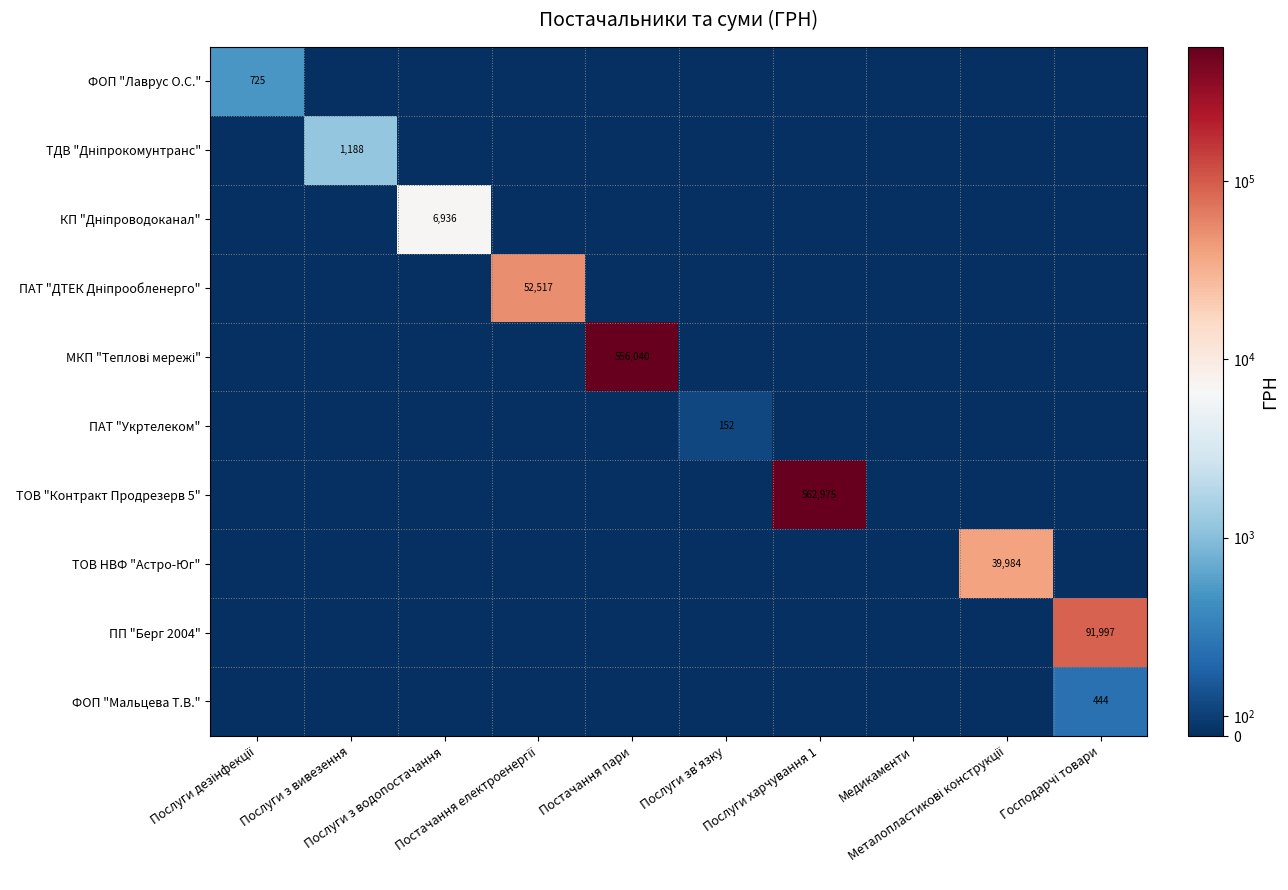

The value of ФОП "Лаврус О.С." at Медикаменти is 461.8. True or false?

False